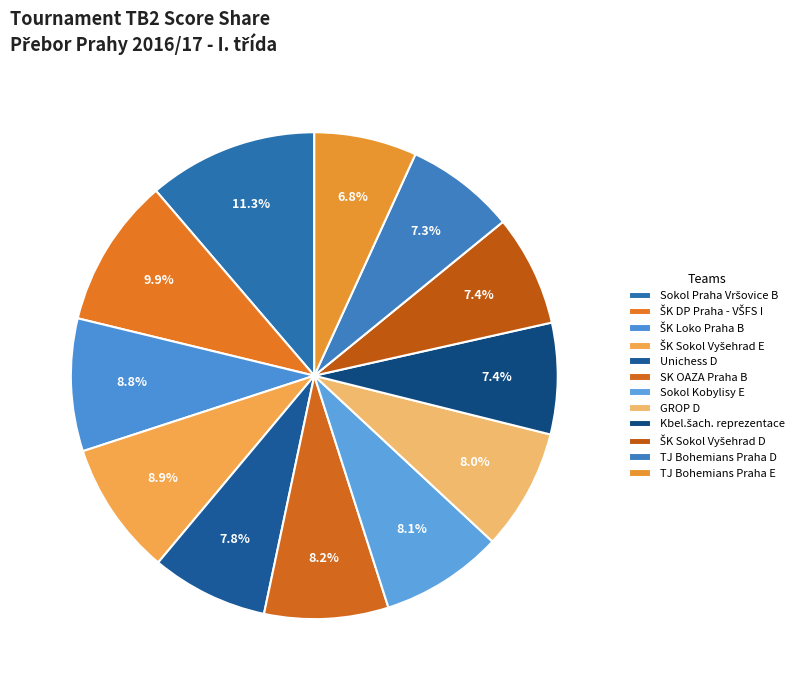

Count the number of slices in the pie.

12